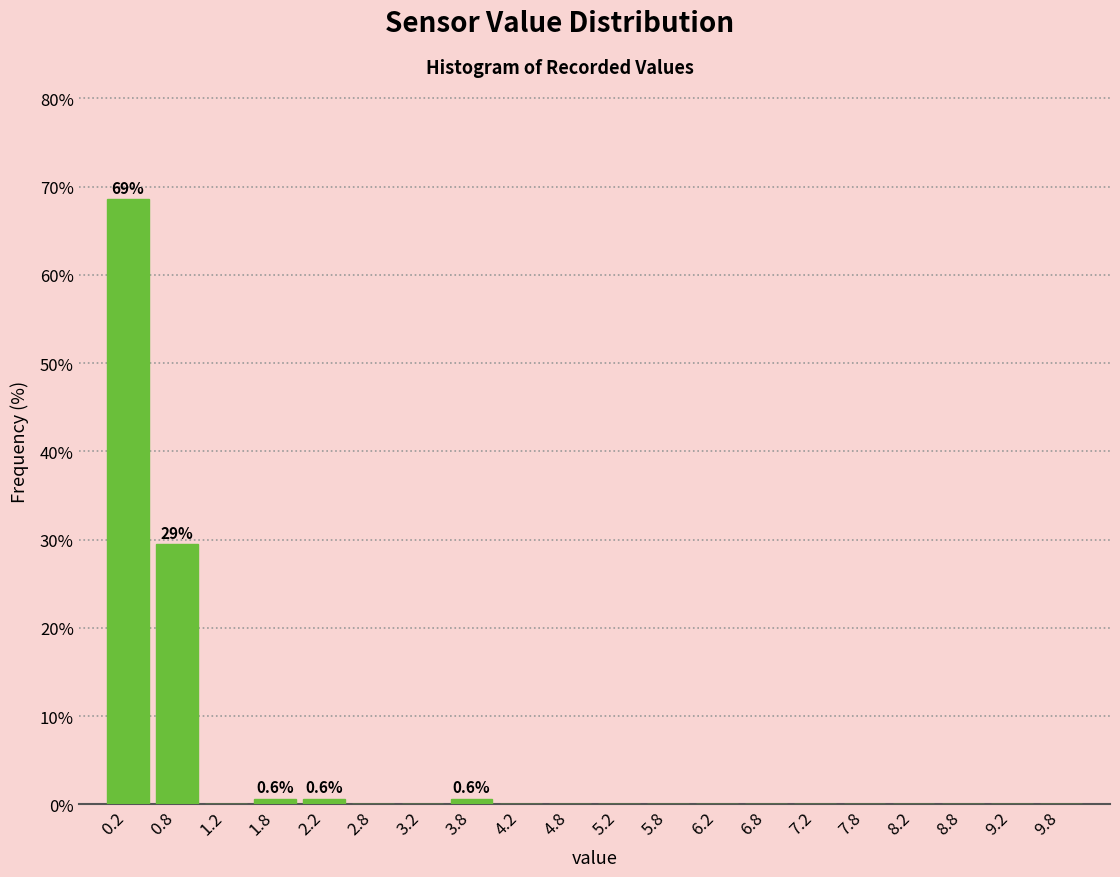

Over which range of the x-axis is the bar tallest?

0.0 to 0.5